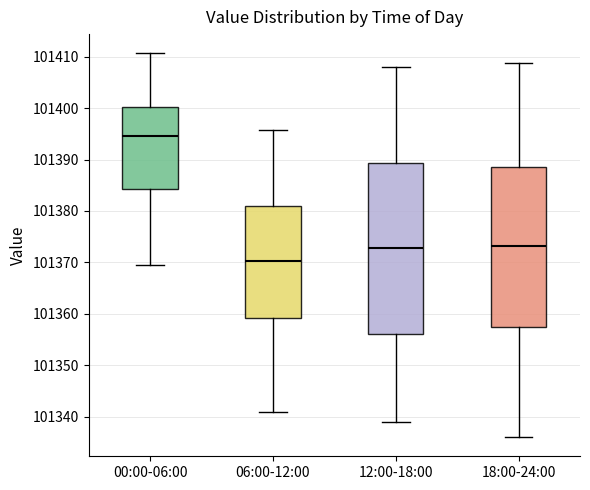

Where is the upper edge of the box for 06:00-12:00 on the y-axis? The values are not printed on the chart, so give them approximately, as read against the axis.

101381